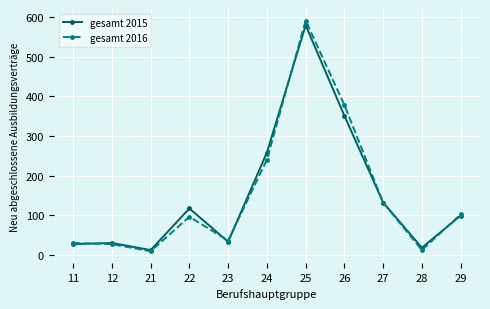

Between 22 and 23, which series saw the biggest shift?

gesamt 2015